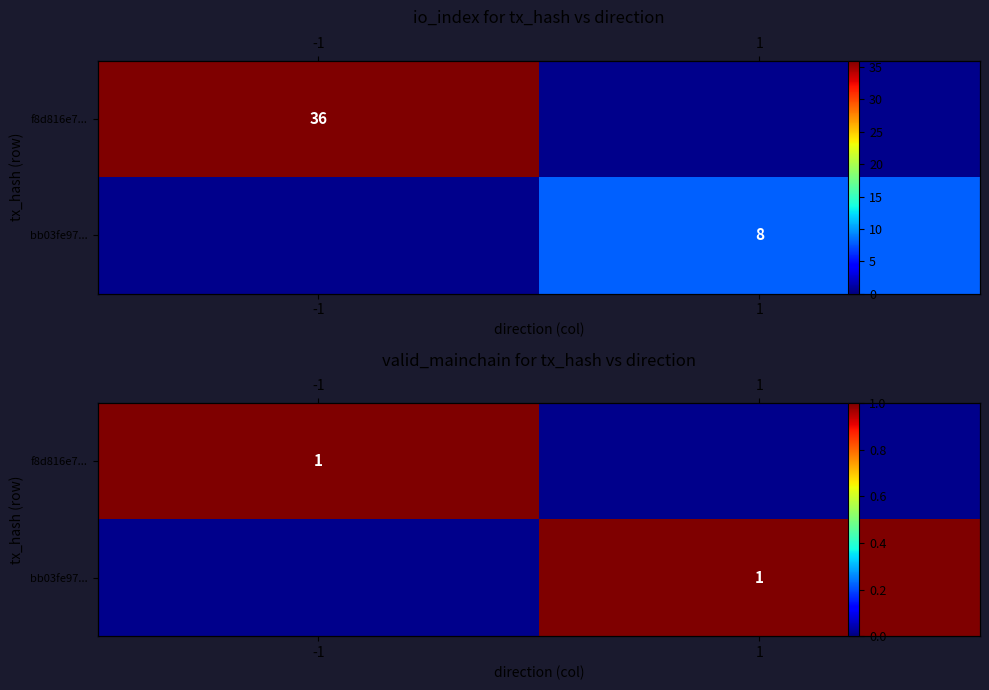

Which category has the highest value across all series?

-1